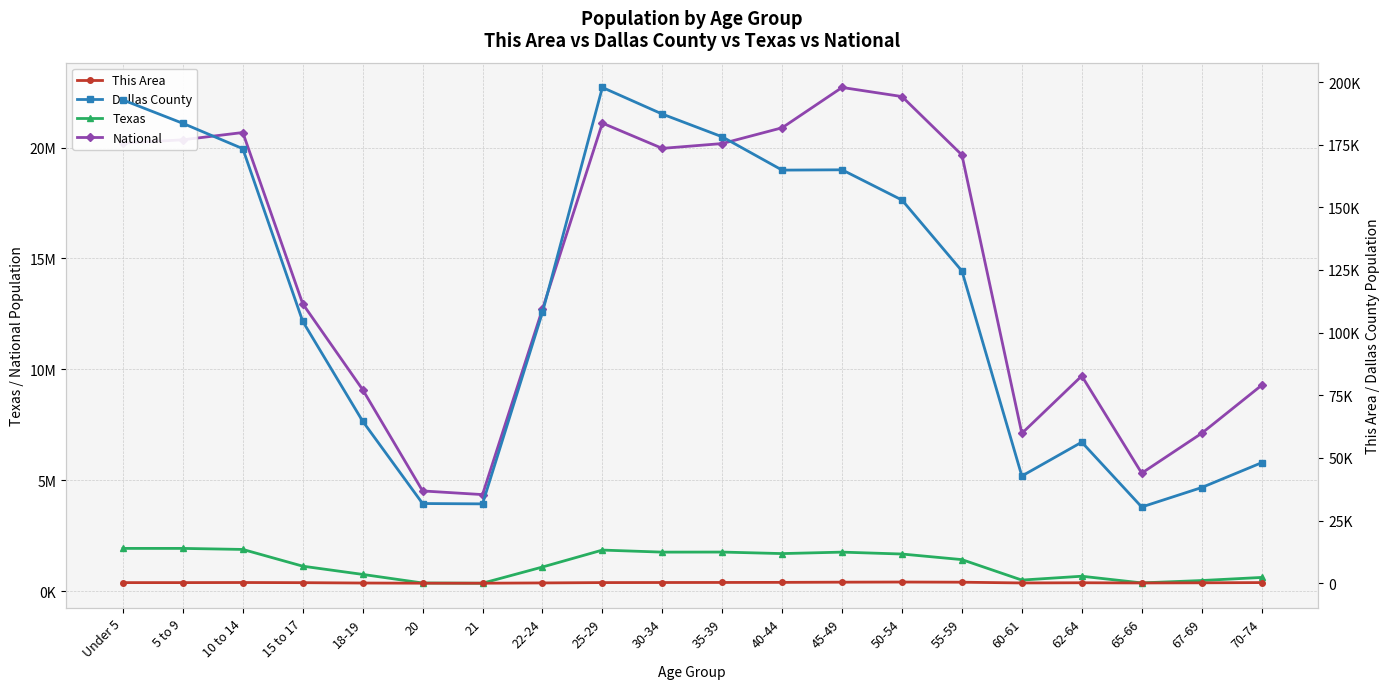

True or false: Dallas County and This Area cross at least once.

False